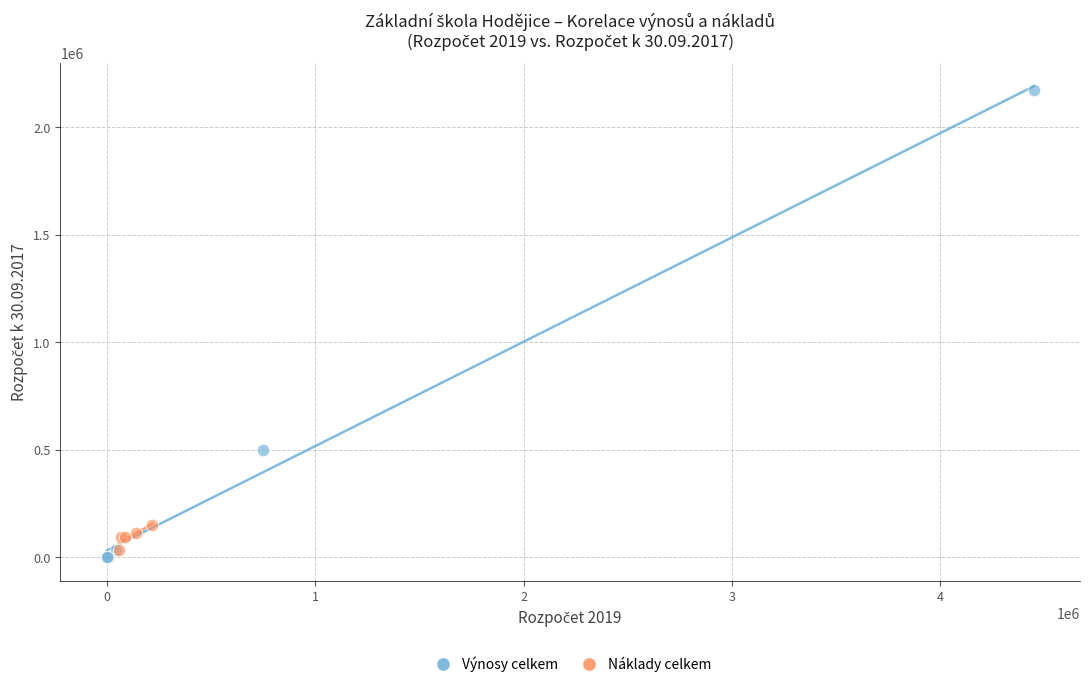

Which series reaches the maximum Y coordinate?

Výnosy celkem